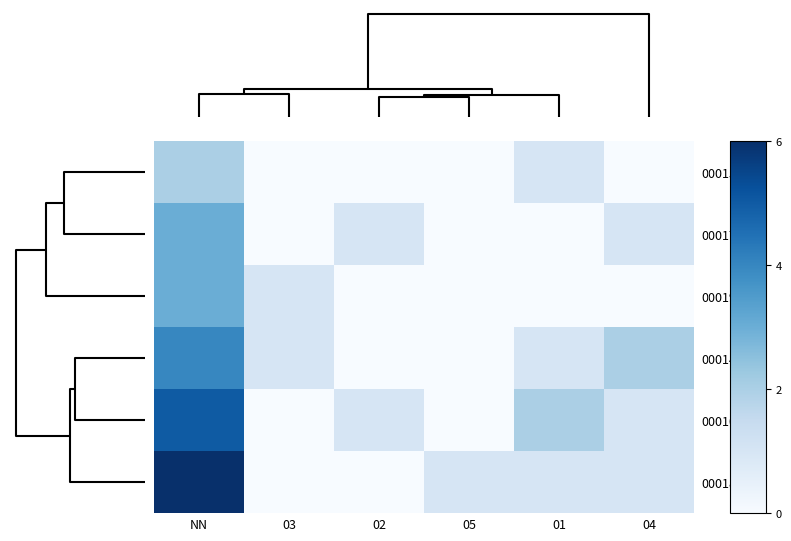

Which series has the largest total across all categories?

00010